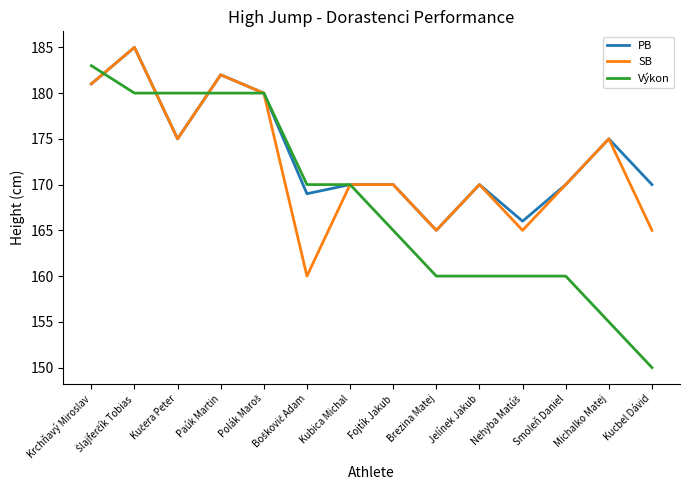

List the series in order of their overall mean, highest first.

PB, SB, Výkon